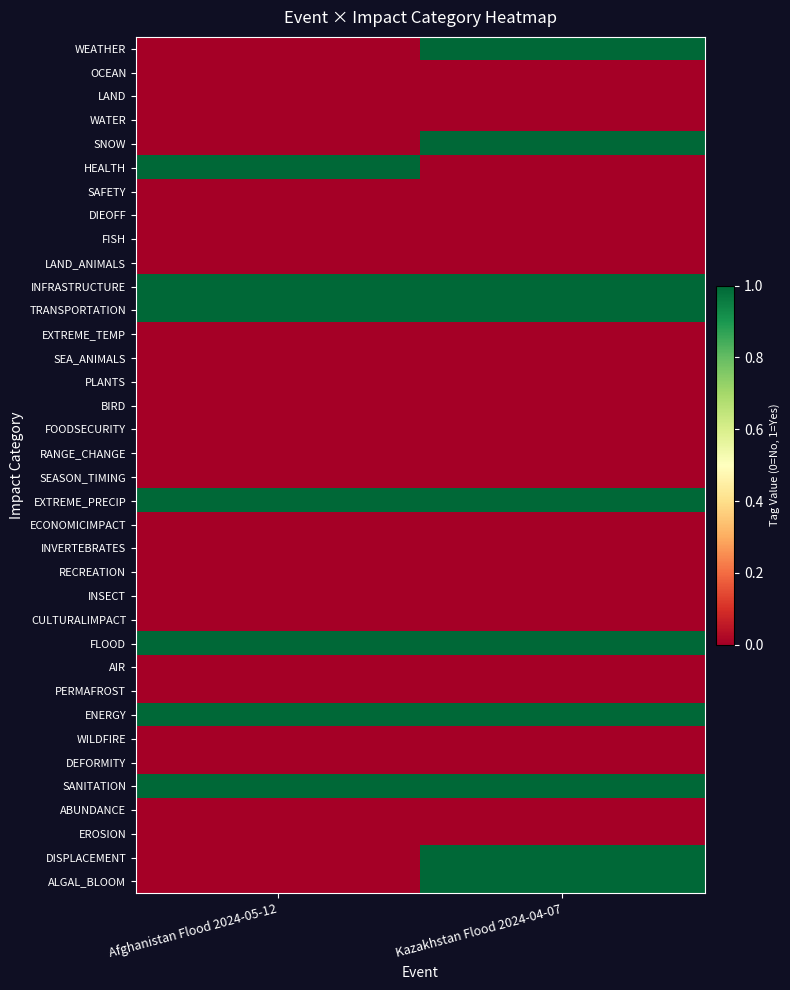

Which label corresponds to the largest value in the chart?

Kazakhstan Flood 2024-04-07